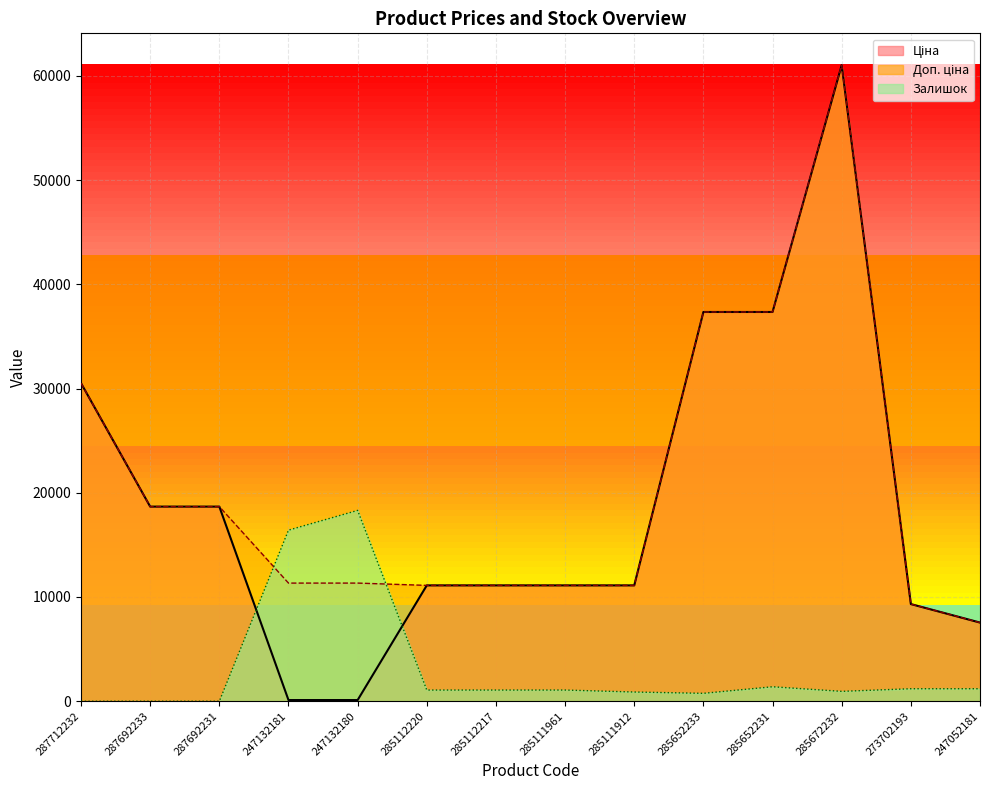

What position from the left is 285652233?

10